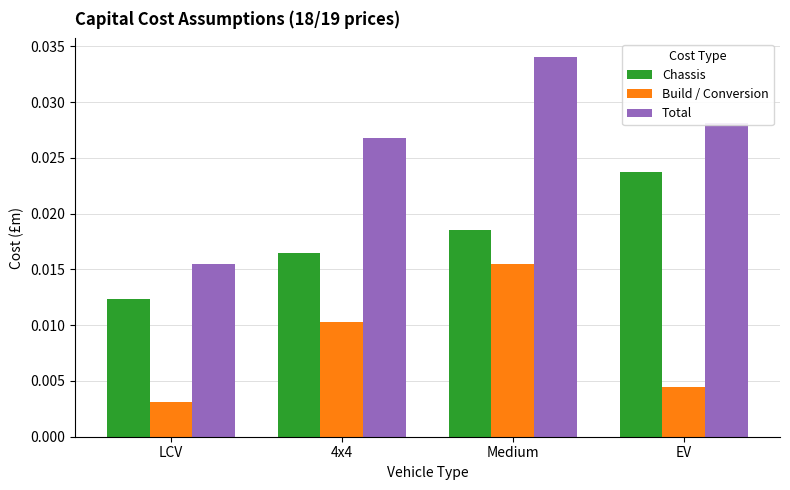

List the series in order of their peak value, lowest first.

Build / Conversion, Chassis, Total